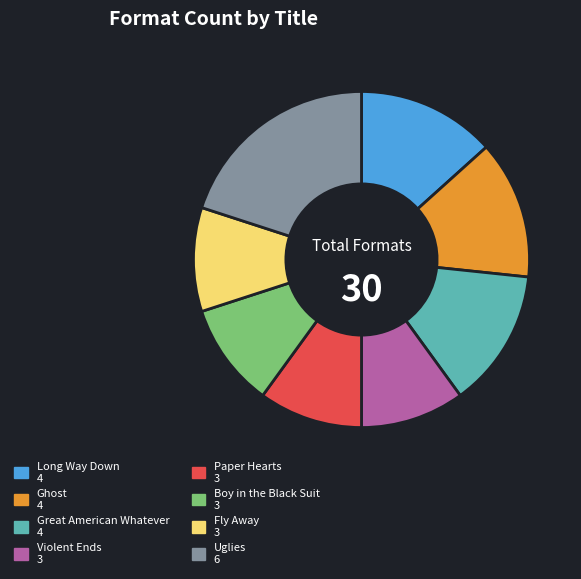

Is the sum of Violent Ends and Fly Away greater than half?

No